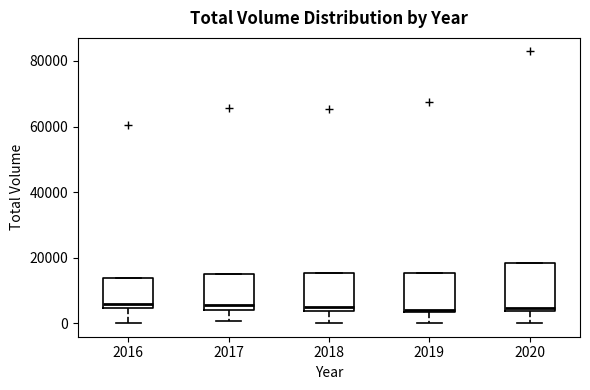

Where is the upper edge of the box at x = 2018 on the y-axis? The values are not printed on the chart, so give them approximately, as read against the axis.

16000